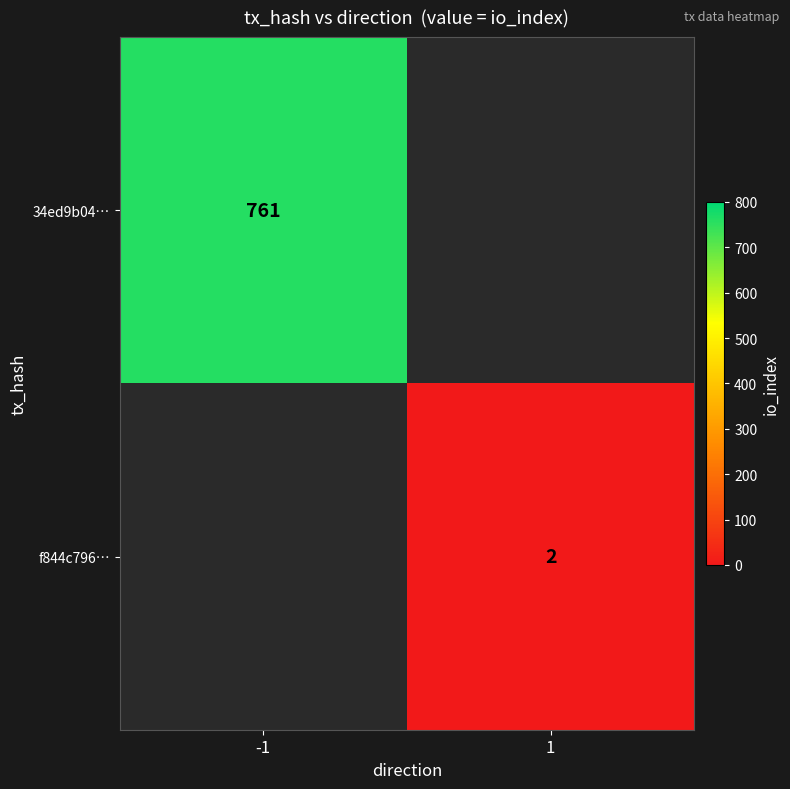

Is the value of f844c796… at 1 greater than the value of 34ed9b04… at -1?

No